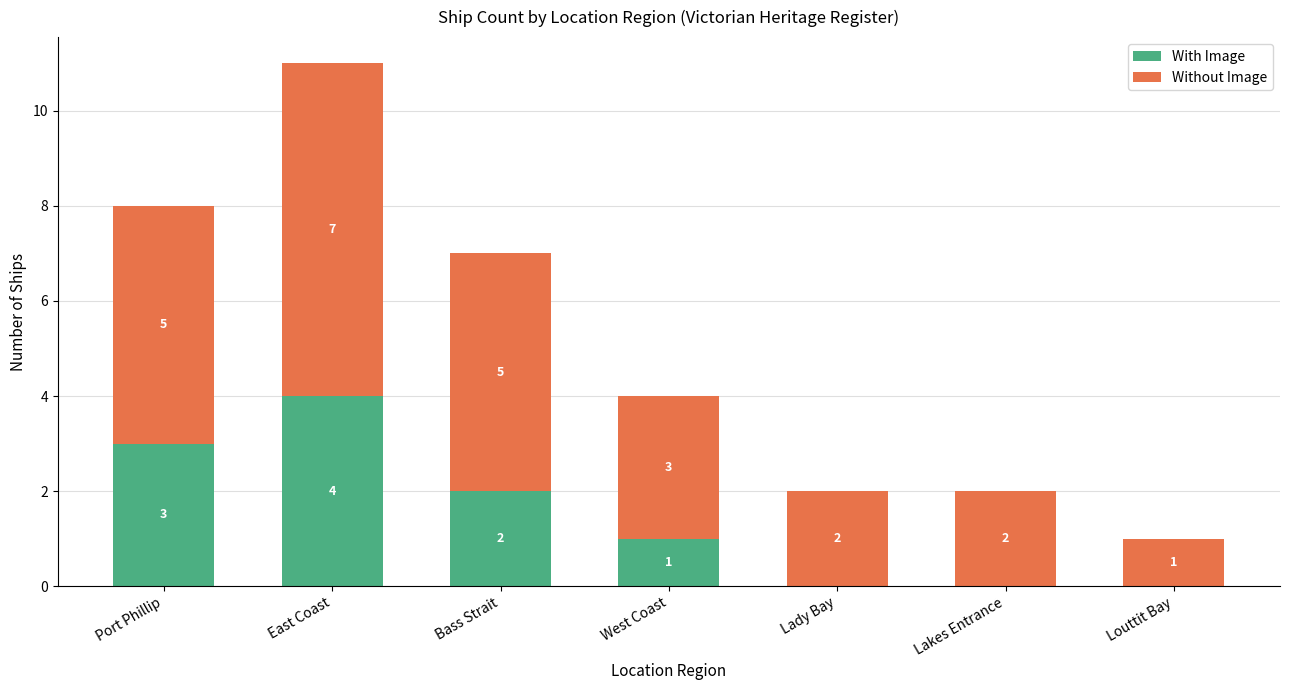

What is the total value across all series at Bass Strait?

7